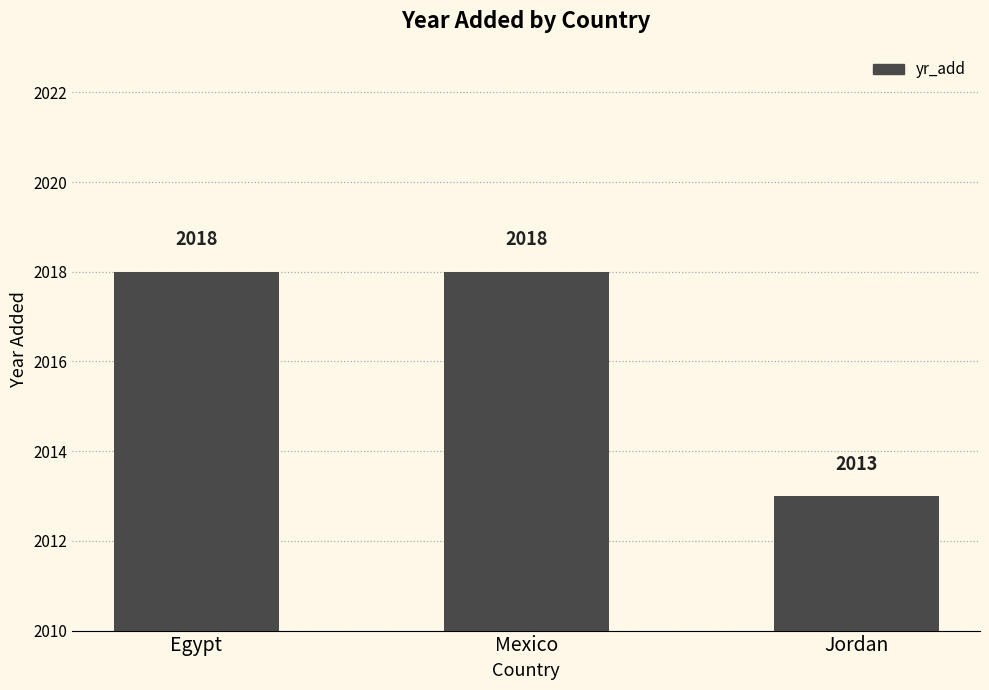

Is it true that the value at Jordan is 2013?

True